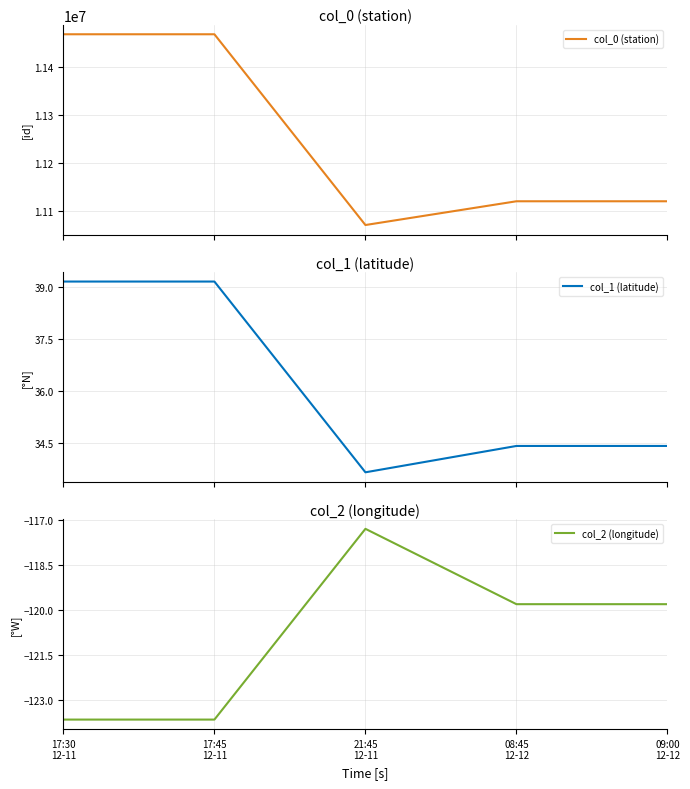

At which label does col_2 (longitude) first exceed -119?

21:45
12-11